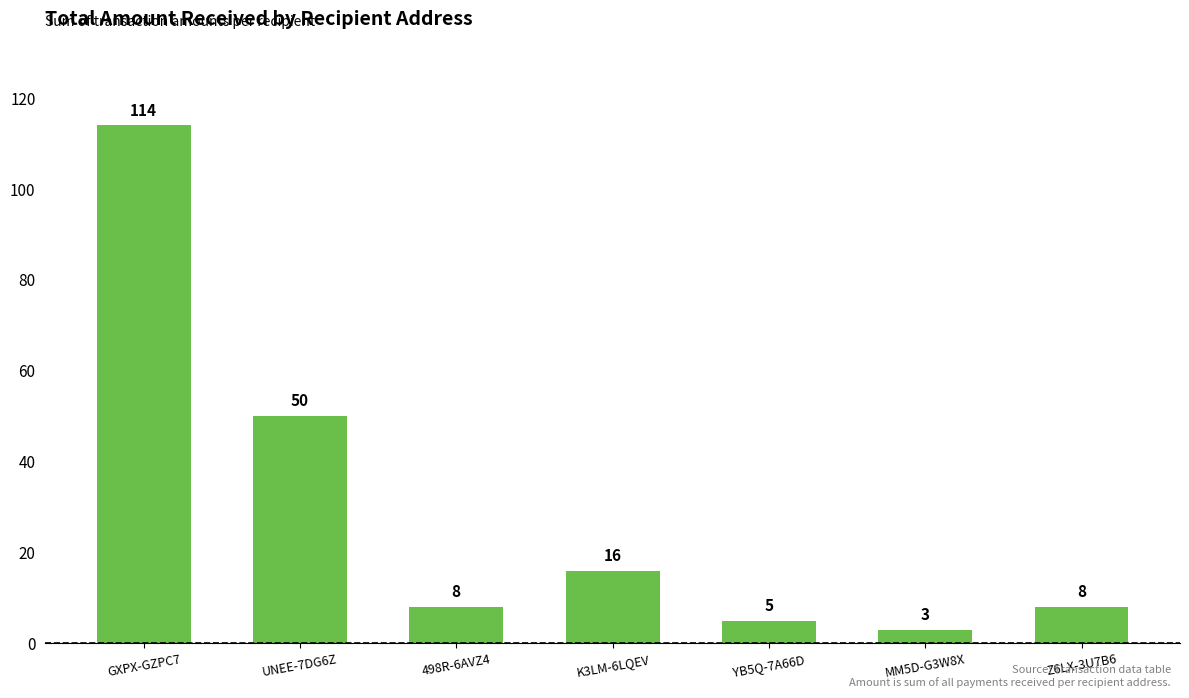

Are the bars grouped side by side (vs. stacked)?

No